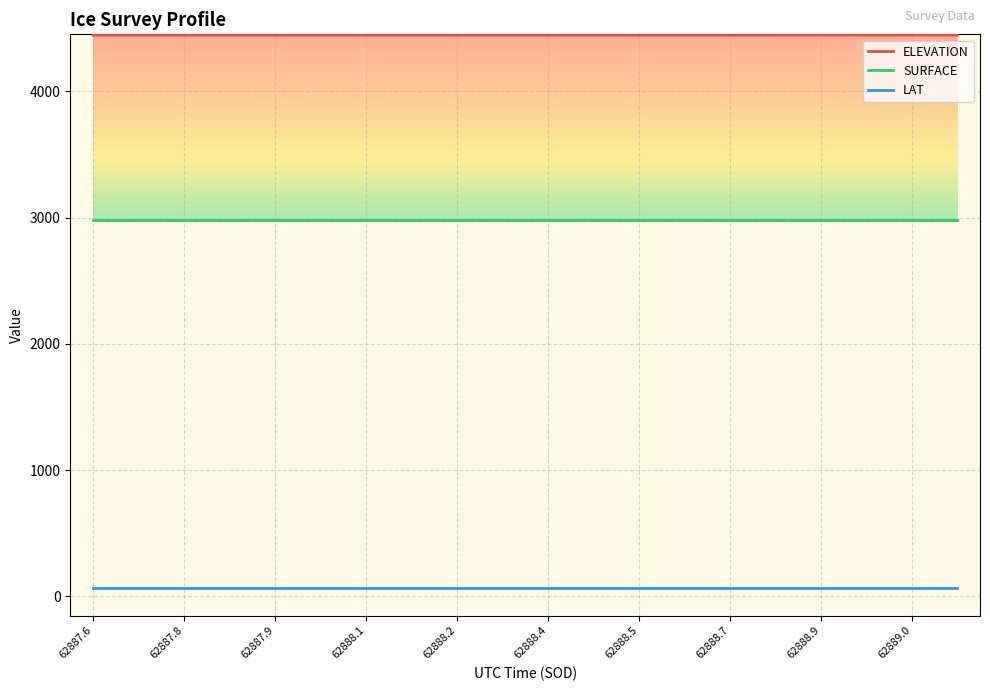

True or false: SURFACE and ELEVATION intersect in this chart.

False